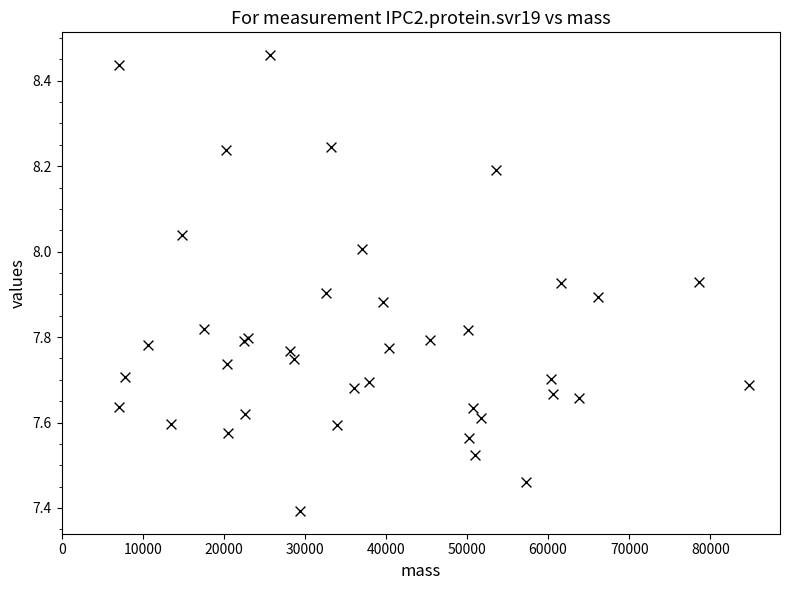

What Y value in the scatter plot is closest to 7?

7.4